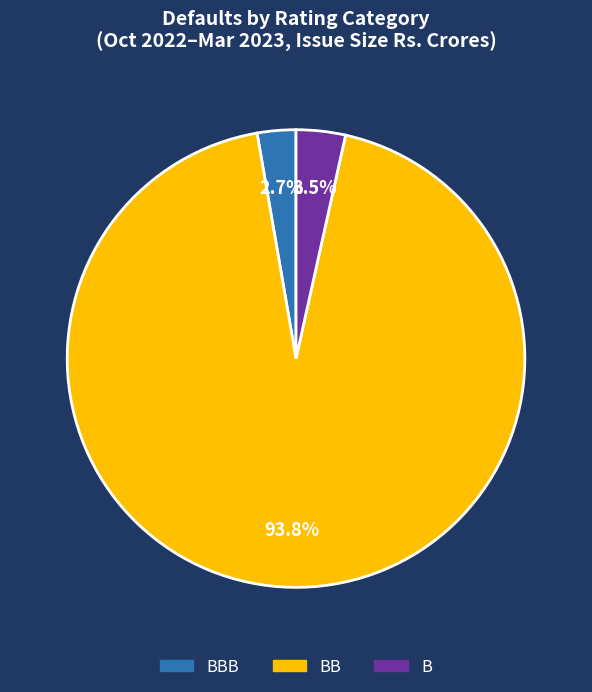

Combined, what portion of the pie is BB and BBB?

96.5%